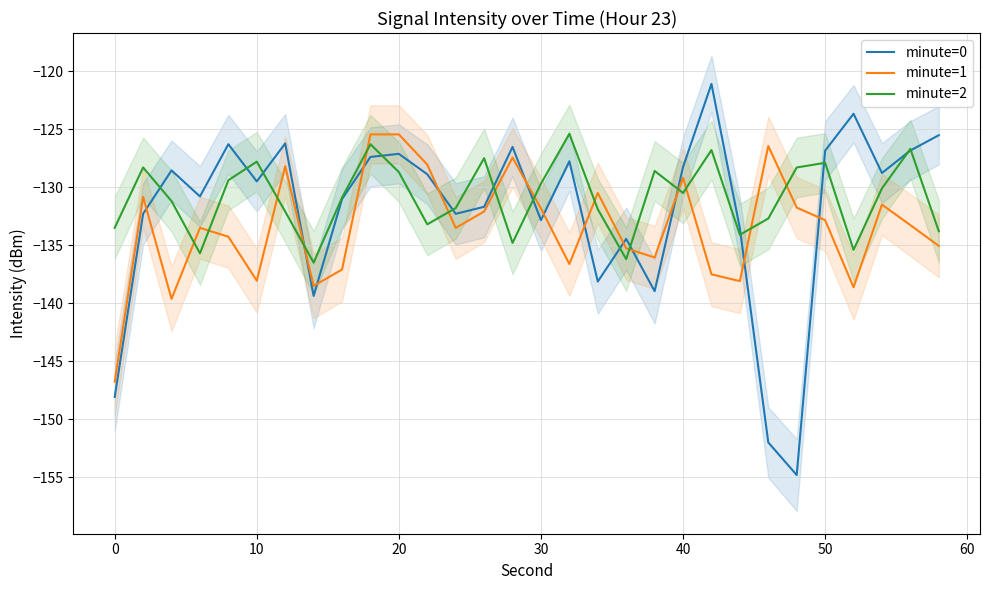

List the series in order of their overall mean, highest first.

minute=2, minute=0, minute=1